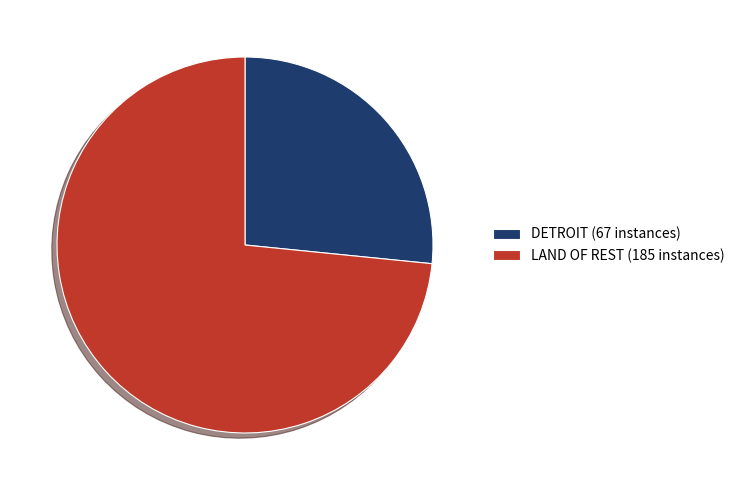

Approximately how many times larger is the value at LAND OF REST (185 instances) compared to DETROIT (67 instances)?

2.8